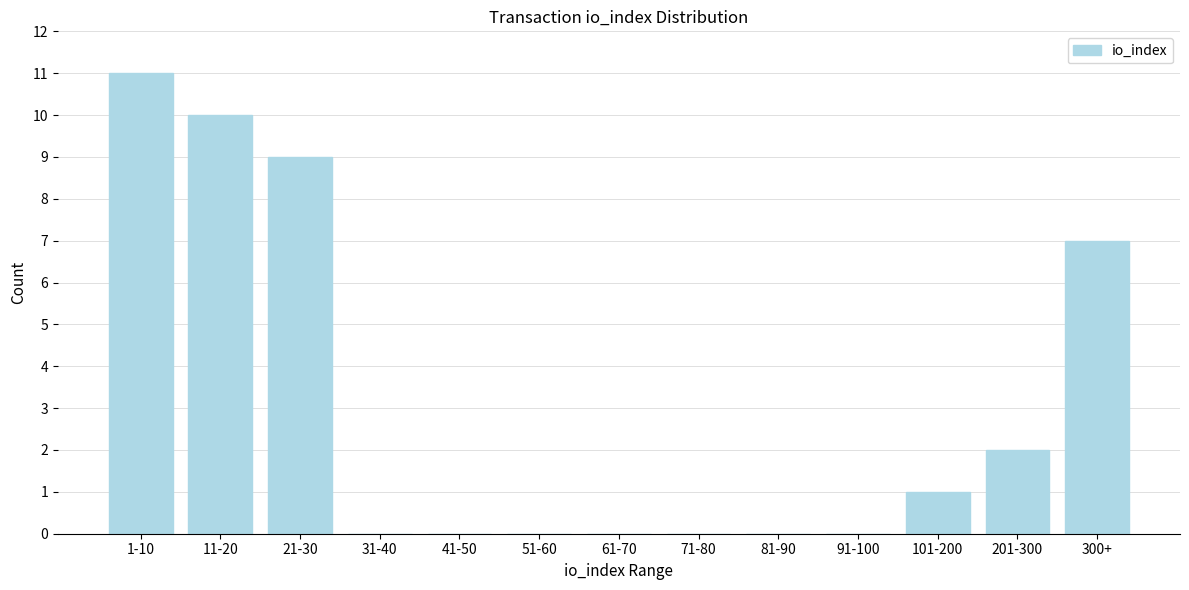

Reading left to right, transcribe all the data shown in this chart.

1-10=11	11-20=10	21-30=9	31-40=0	41-50=0	51-60=0	61-70=0	71-80=0	81-90=0	91-100=0	101-200=1	201-300=2	300+=7